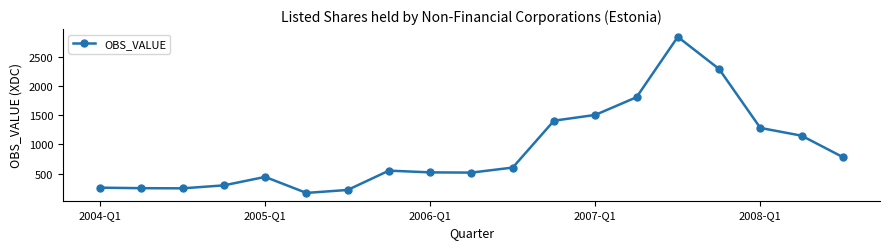

What is the value of the 12th point from the left?

1406.0